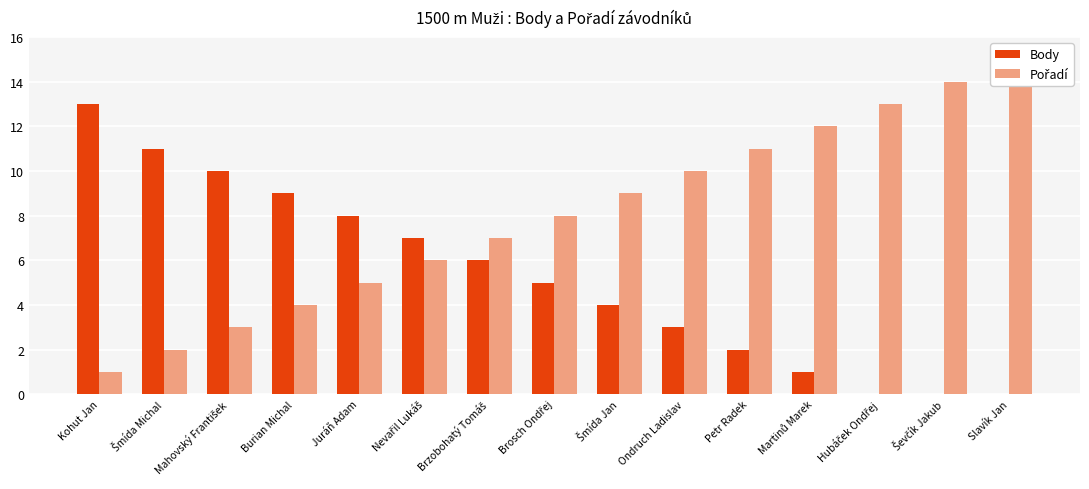

What is the sum of the Pořadí values at Mahovský František and Ondruch Ladislav?

13